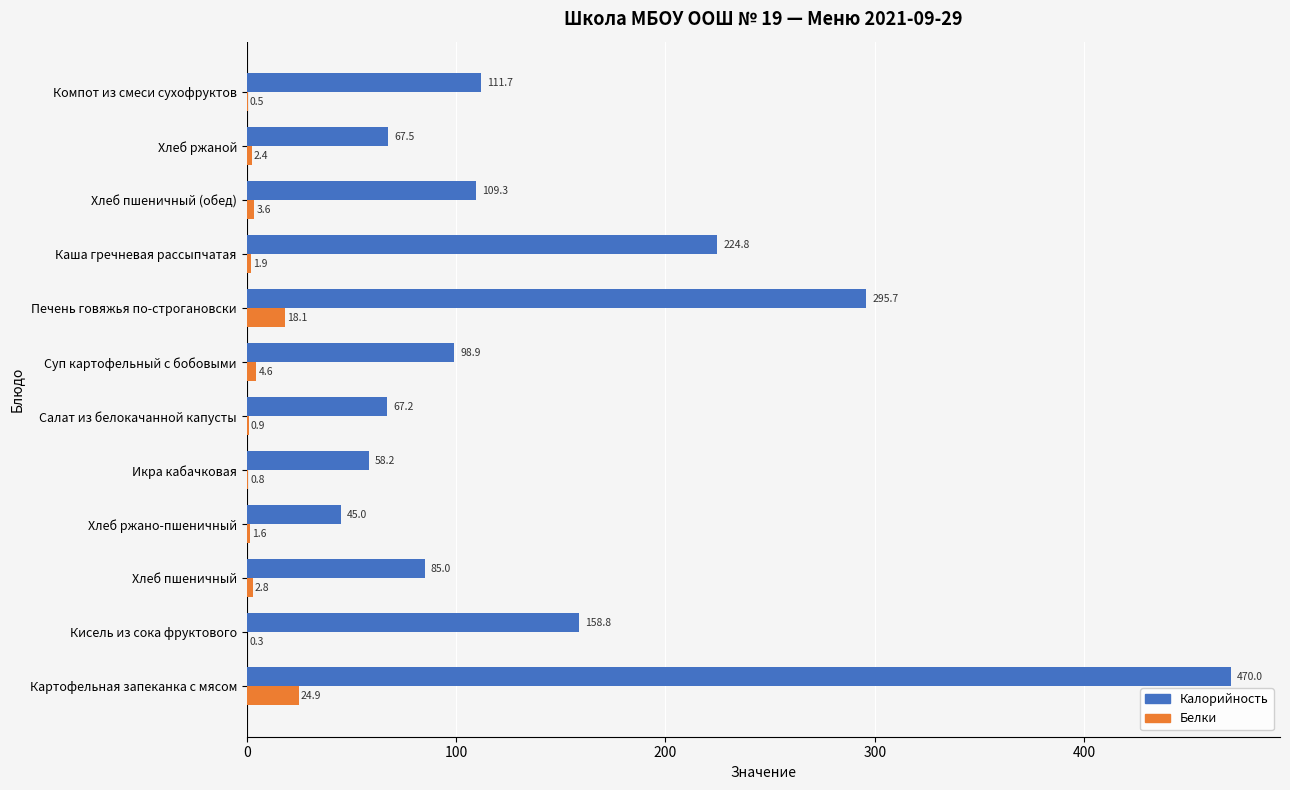

What is the sum of all Белки values?

62.4